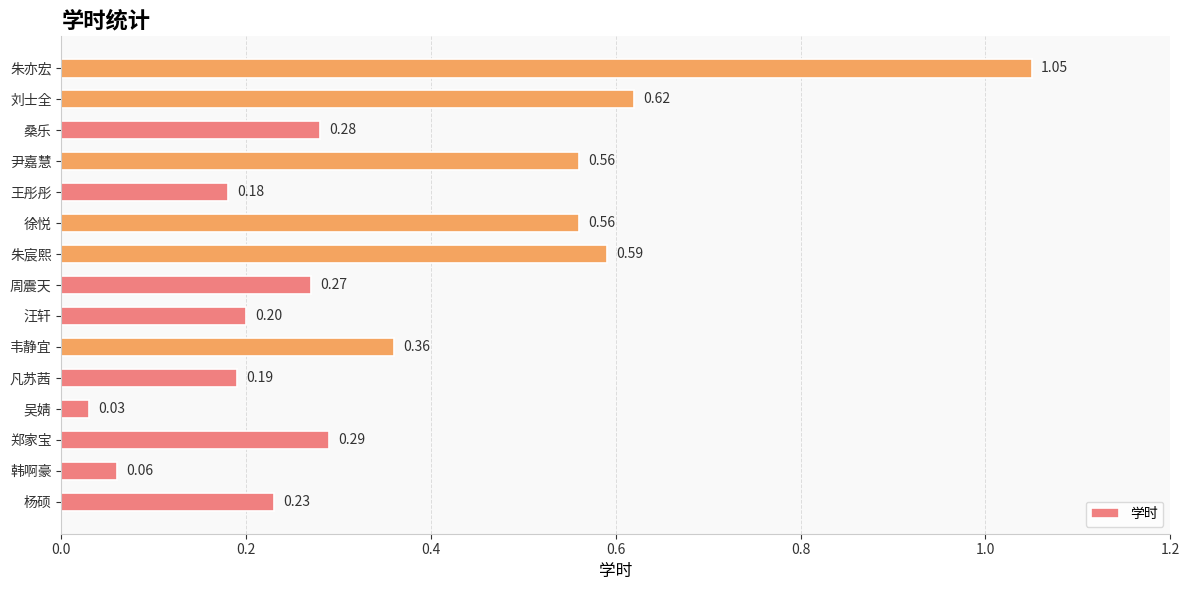

Which has a higher value, 尹嘉慧 or 杨硕?

尹嘉慧